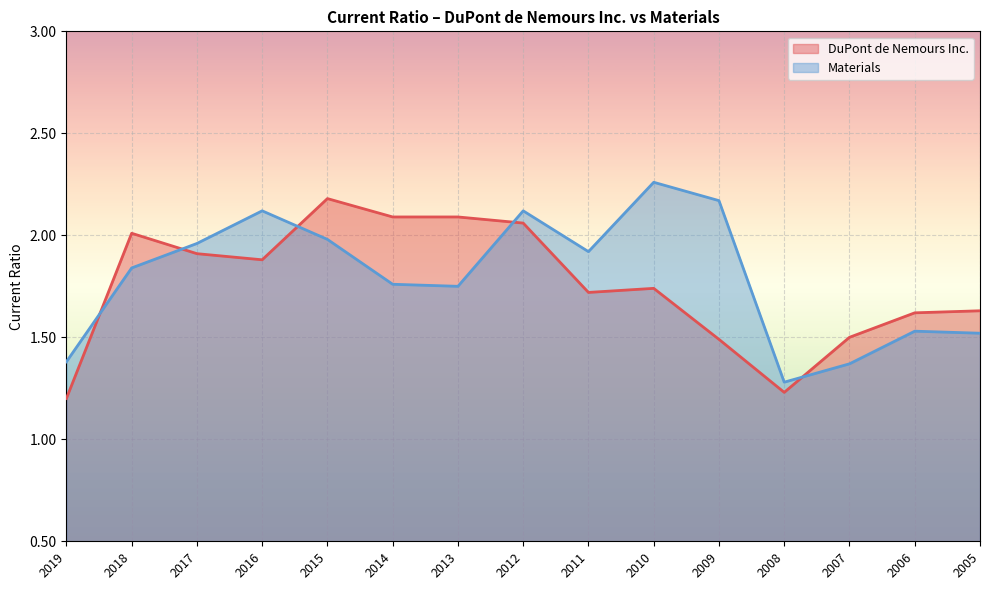

Reading right to left, transcribe all the data shown in this chart.

DuPont de Nemours Inc.: 1.6	1.6	1.5	1.2	1.5	1.7	1.7	2.1	2.1	2.1	2.2	1.9	1.9	2.0	1.2
Materials: 1.5	1.5	1.4	1.3	2.2	2.3	1.9	2.1	1.8	1.8	2.0	2.1	2.0	1.8	1.4